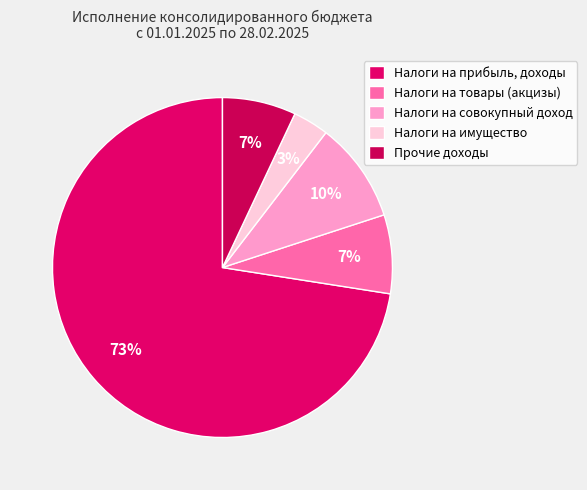

To the nearest percent, what is the difference between the Налоги на прибыль, доходы and Прочие доходы slice percentages?

66%